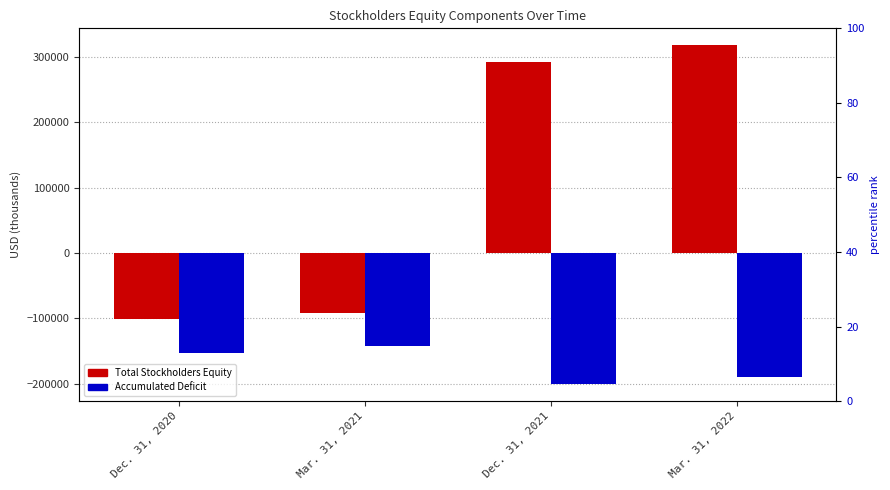

Where is Accumulated Deficit nearest to the value -171432?

Mar. 31, 2022